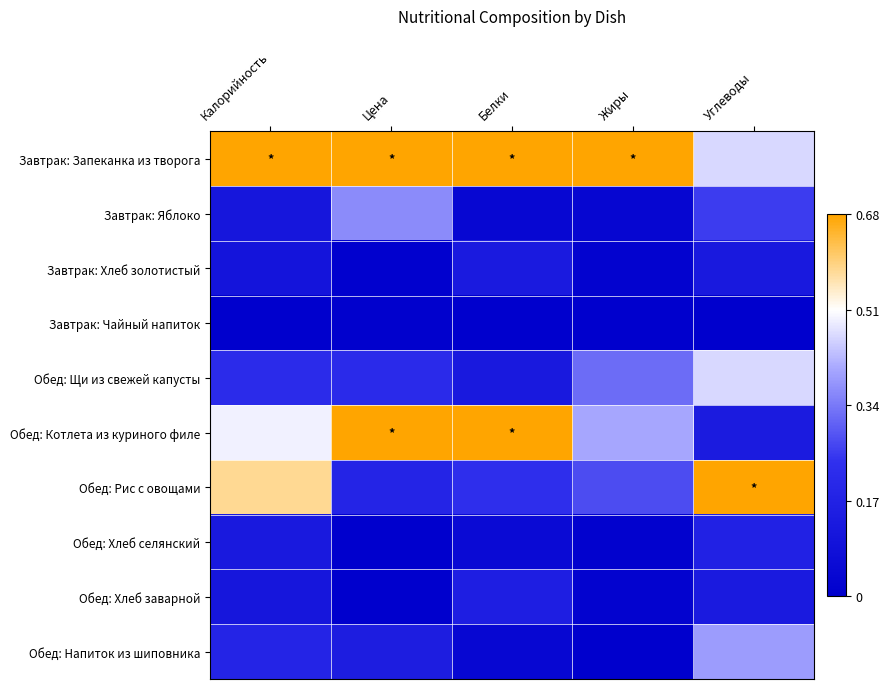

Between Жиры and Углеводы, which is larger?

Жиры